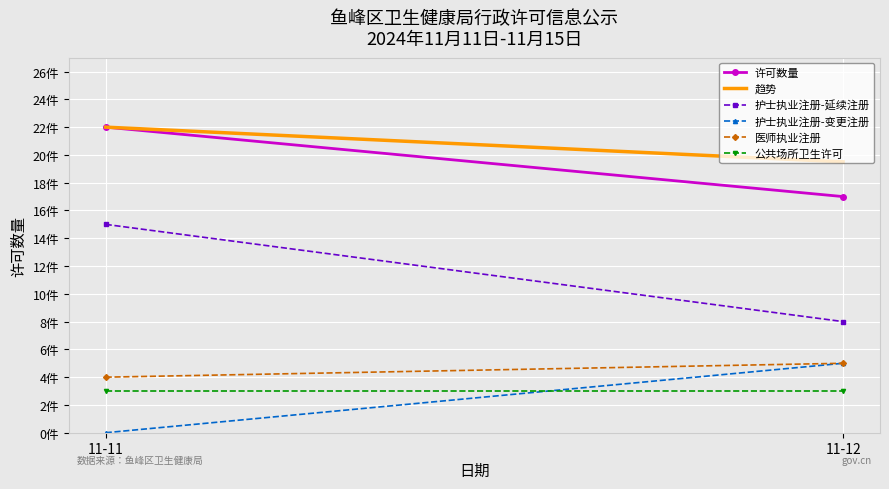

Which label corresponds to the smallest value in the chart?

11-11